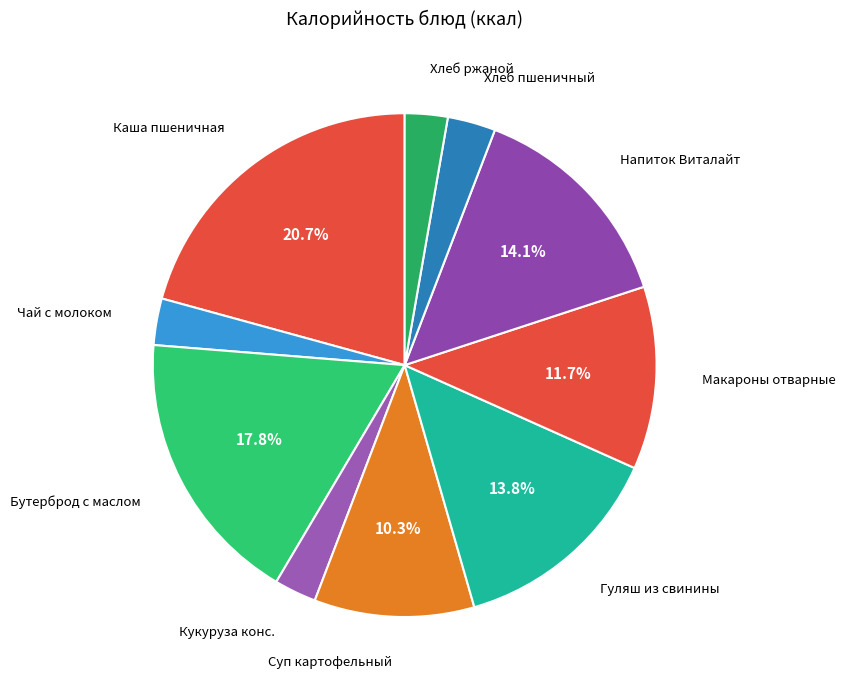

Which slice is the smallest?

Кукуруза консервированная